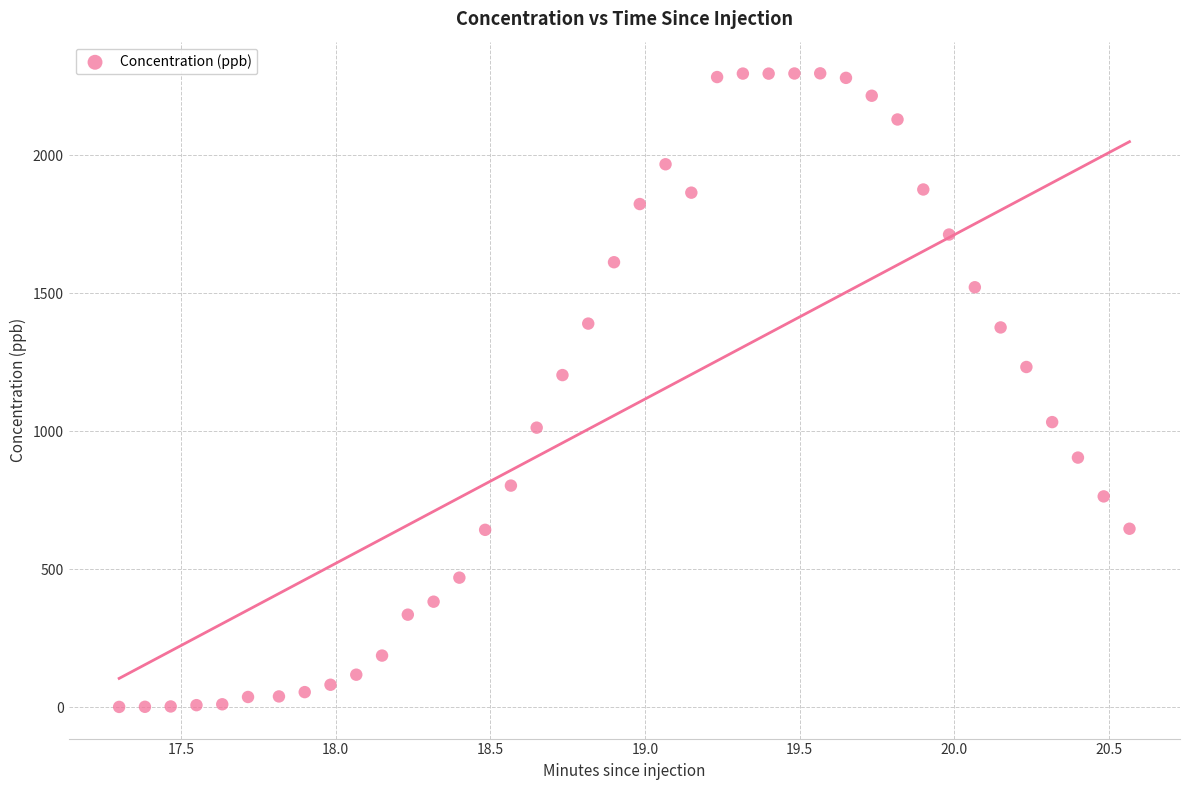

What Y value in the scatter plot is closest to 1149?

1203.8